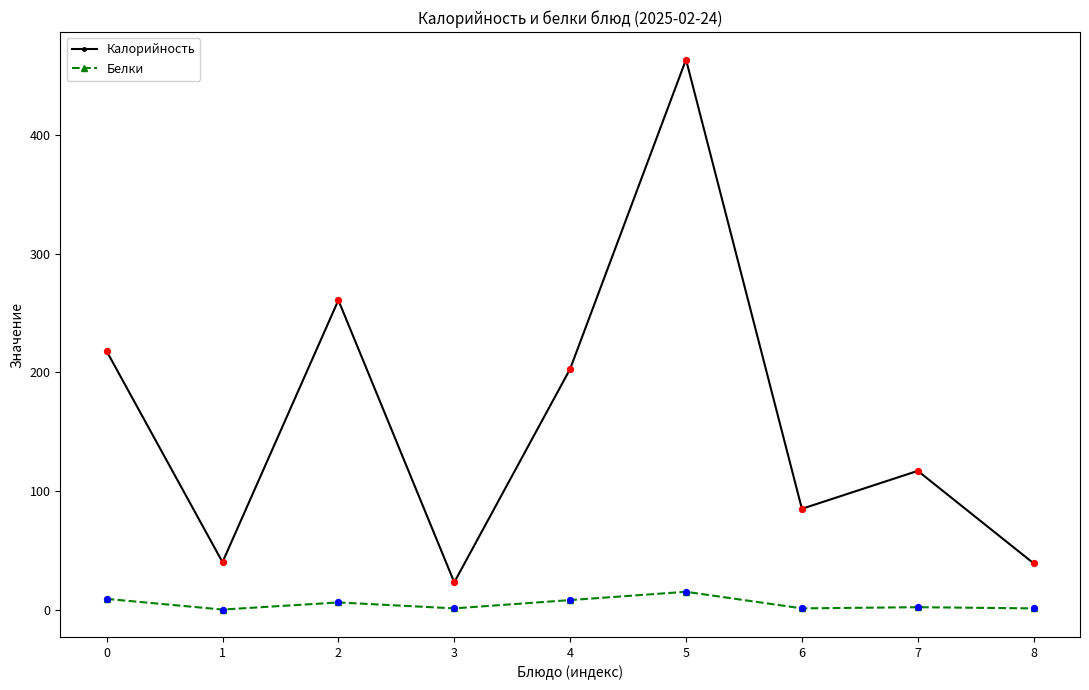

Which series changed the most between 5 and 6?

Калорийность